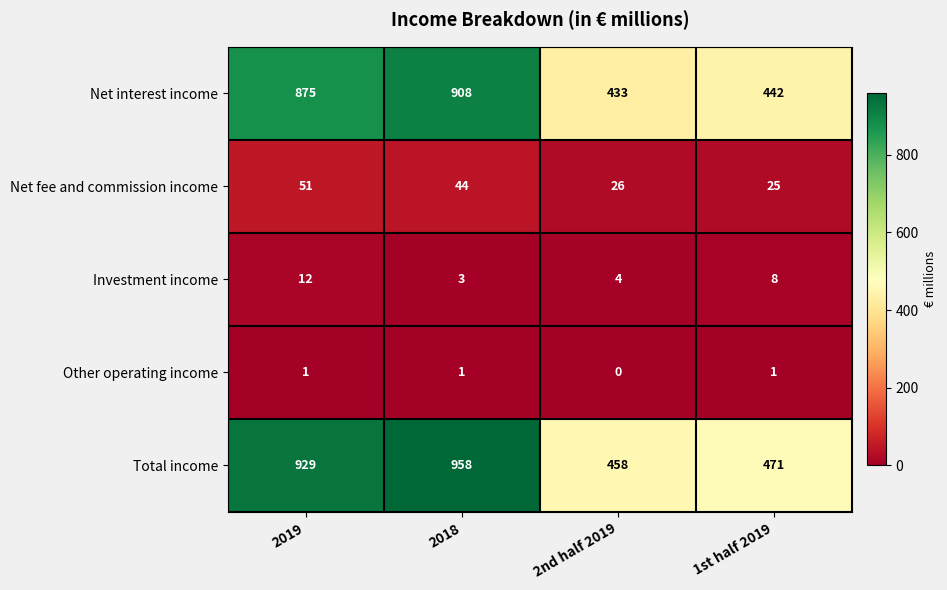

Rank the series by their maximum value, from highest to lowest.

Total income, Net interest income, Net fee and commission income, Investment income, Other operating income